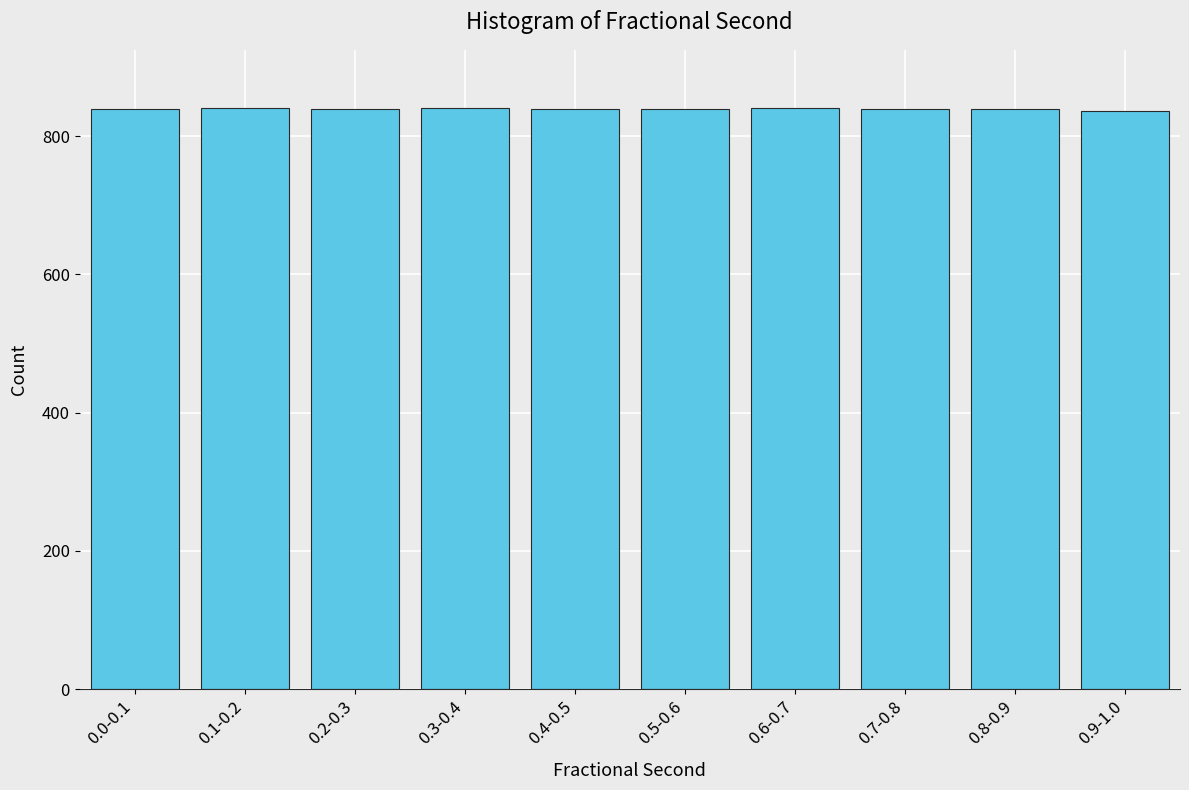

Approximately how many times larger is the value at 0.0-0.1 compared to 0.8-0.9?

1.0